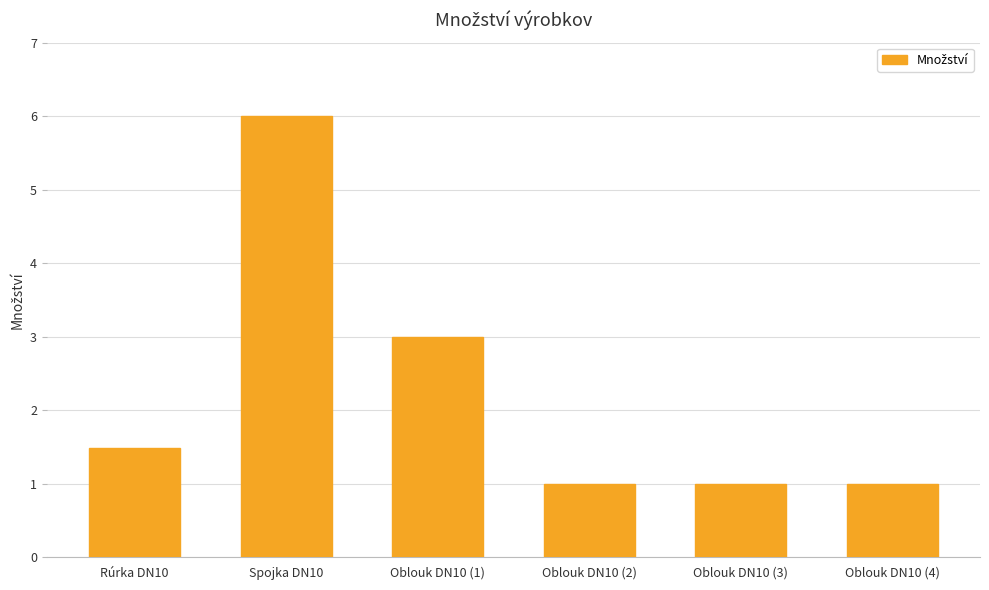

What is the label of the 6th bar from the right?

Rúrka DN10